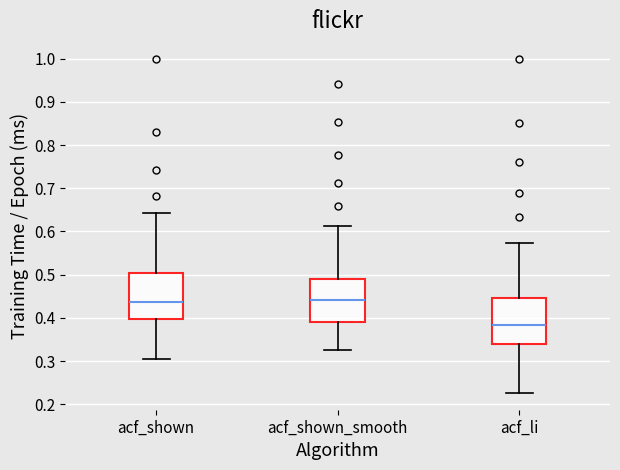

Reading left to right, read every box against the y-axis: the position of its median line, the range the box covers, and the ends of its whiskers. The values are not printed on the chart, so give them approximately, as read against the axis.

acf_shown: median 0.44, box 0.40 to 0.50, whiskers 0.31 to 0.64
acf_shown_smooth: median 0.44, box 0.39 to 0.49, whiskers 0.33 to 0.61
acf_li: median 0.38, box 0.34 to 0.45, whiskers 0.23 to 0.57